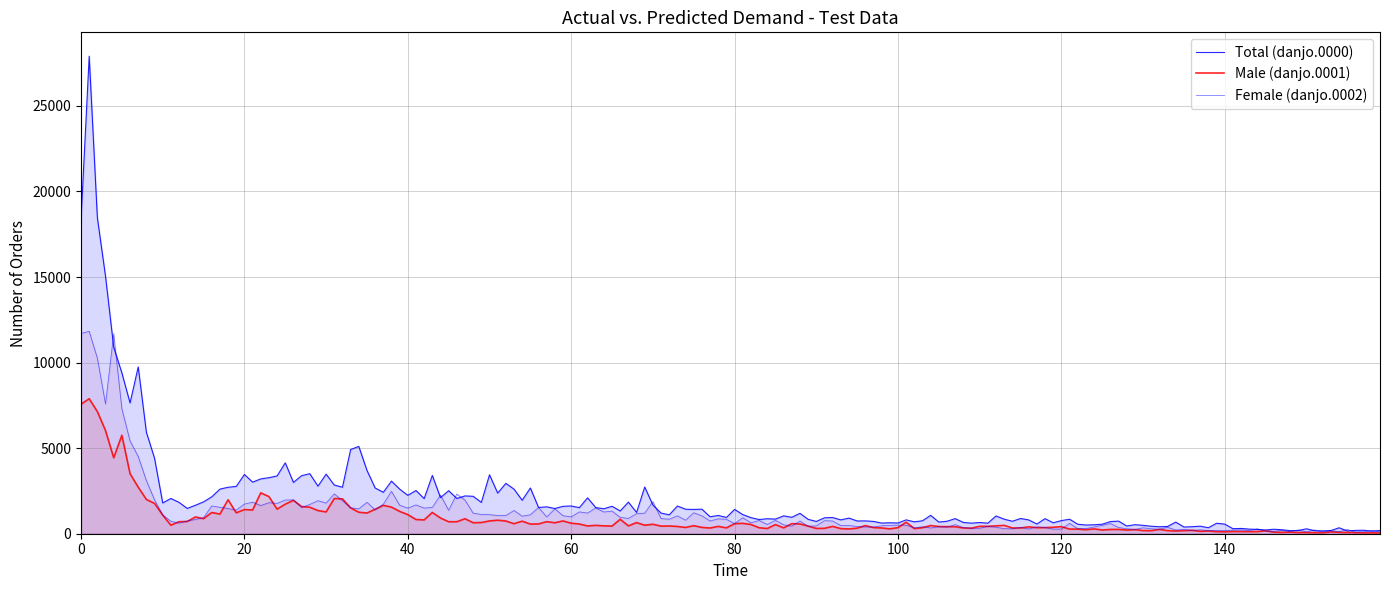

Which series ends up on top after the final intersection of Male (danjo.0001) and Female (danjo.0002)?

Female (danjo.0002)